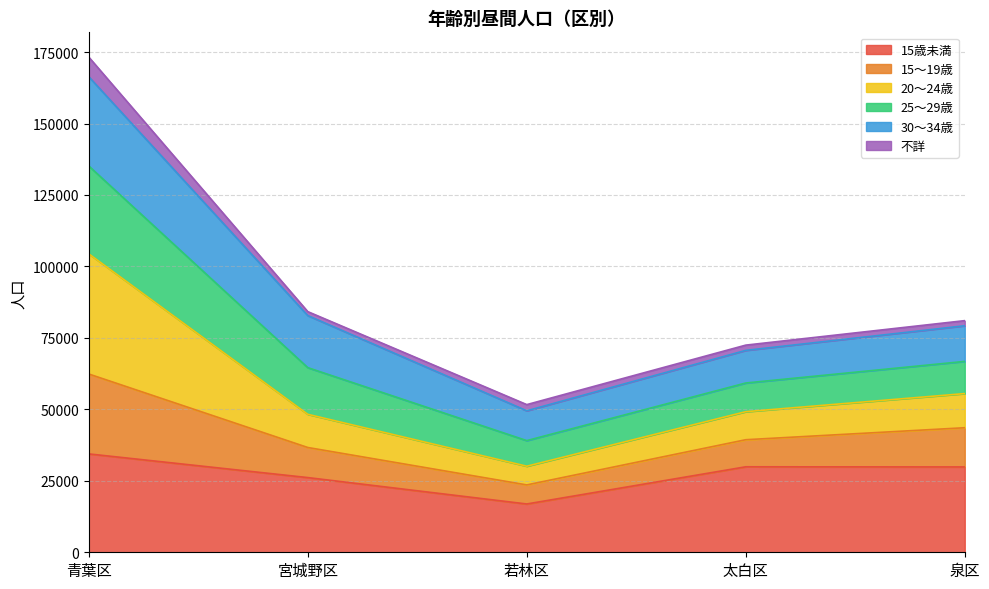

True or false: 15～19歳 and 15歳未満 intersect in this chart.

False